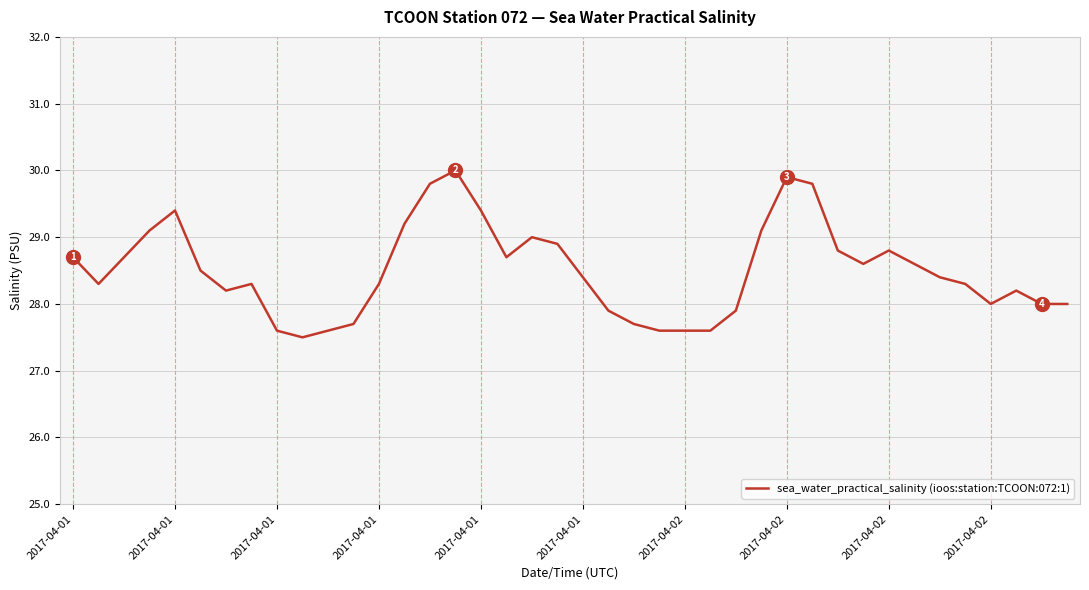

What is the maximum value shown in the chart?

30.0